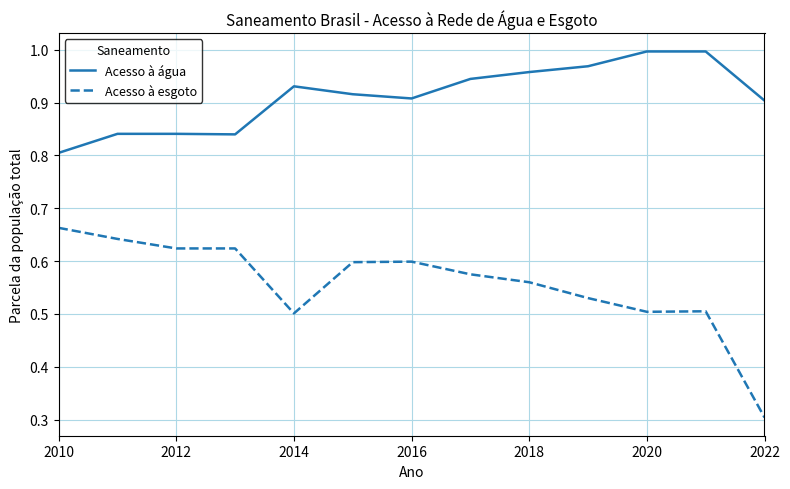

At how many categories does at least one series exceed 0?

13